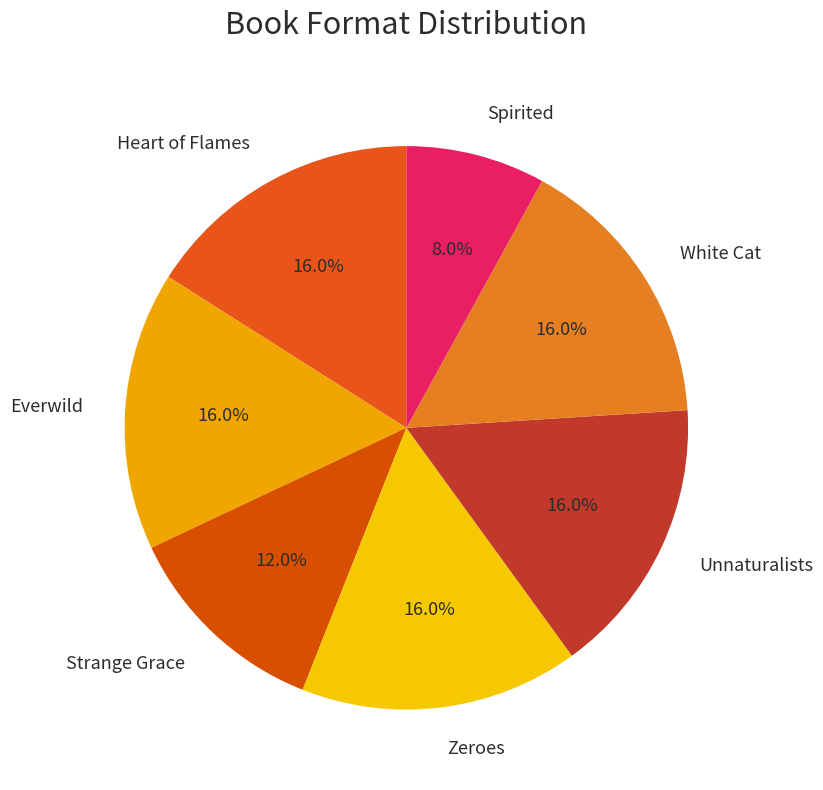

To the nearest percent, what is the average slice percentage?

14%